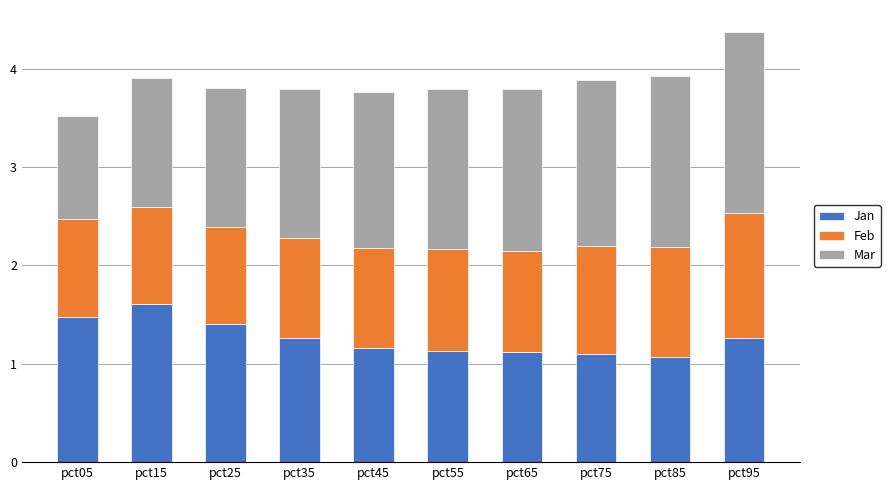

At which label does Jan reach its peak?

pct15